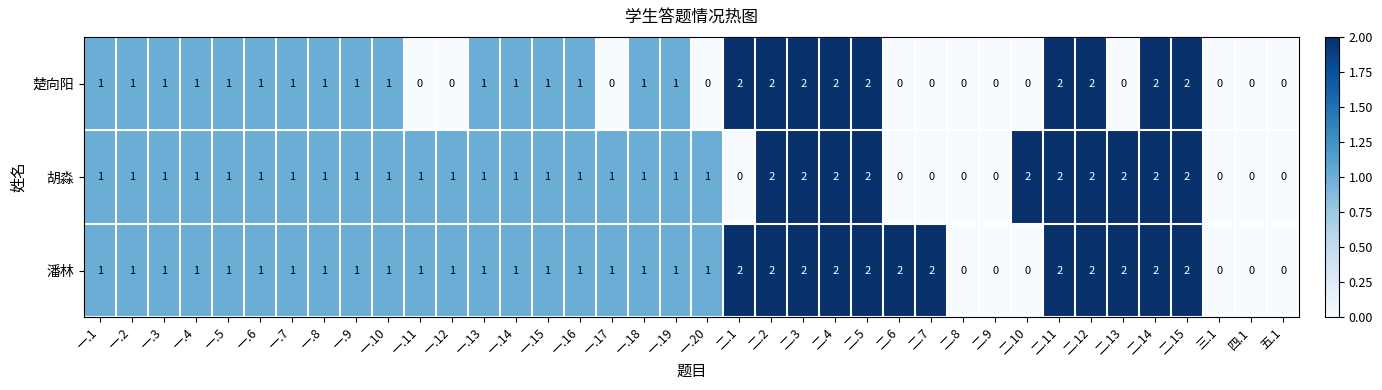

The 胡淼 series shows -1 at 五.1. True or false?

False